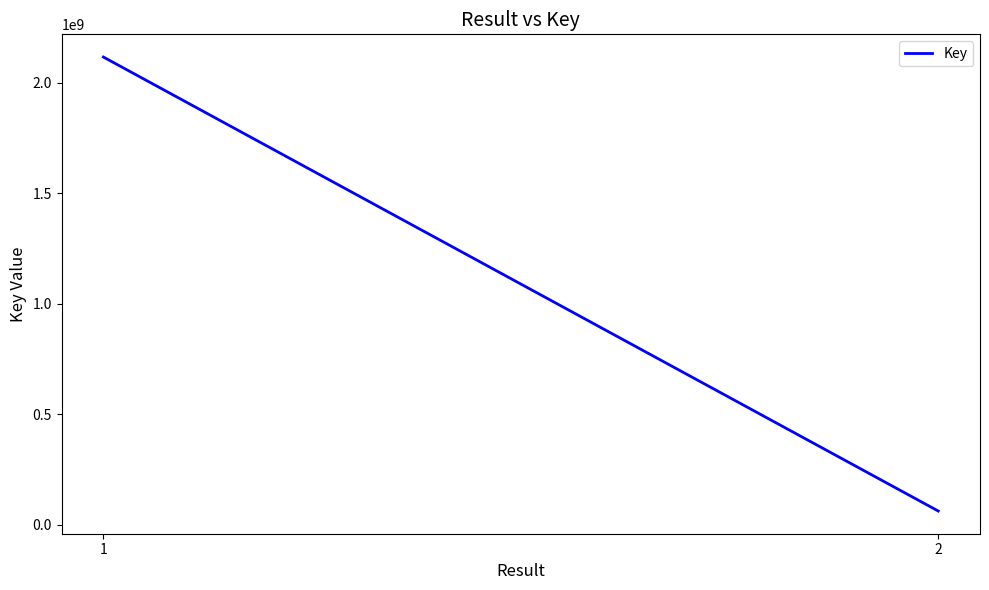

List the labels in order of value, smallest first.

2, 1